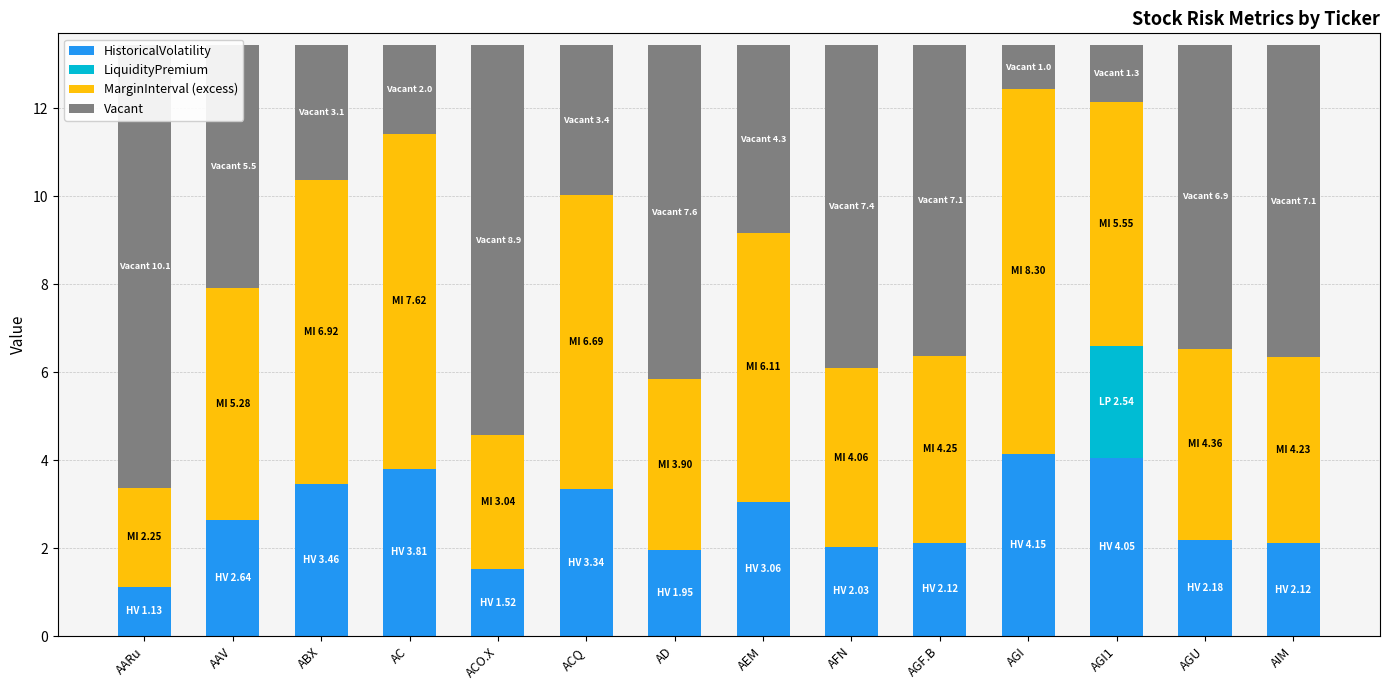

What is the maximum value shown in the chart?

10.1